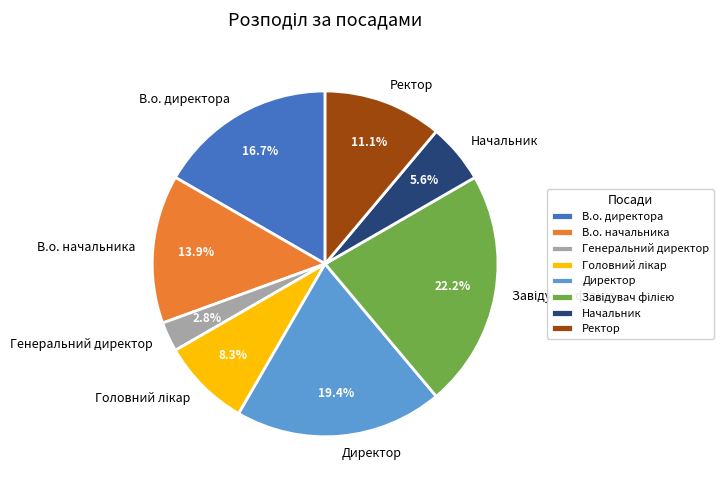

How many slices are in this pie chart?

8